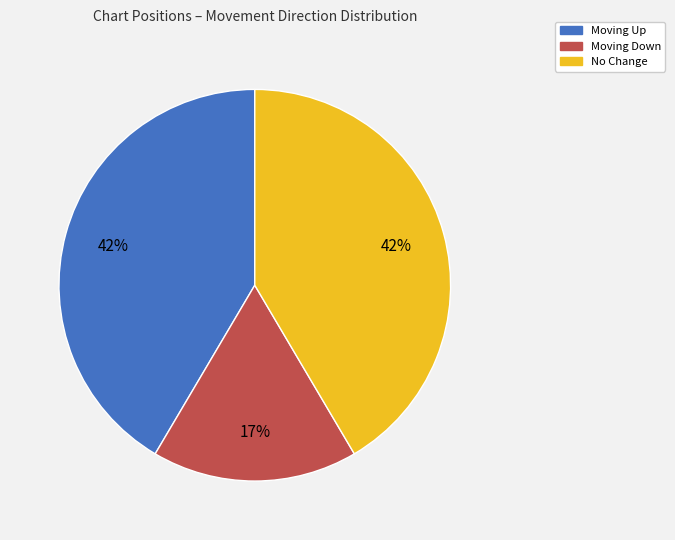

Count the number of slices in the pie.

3